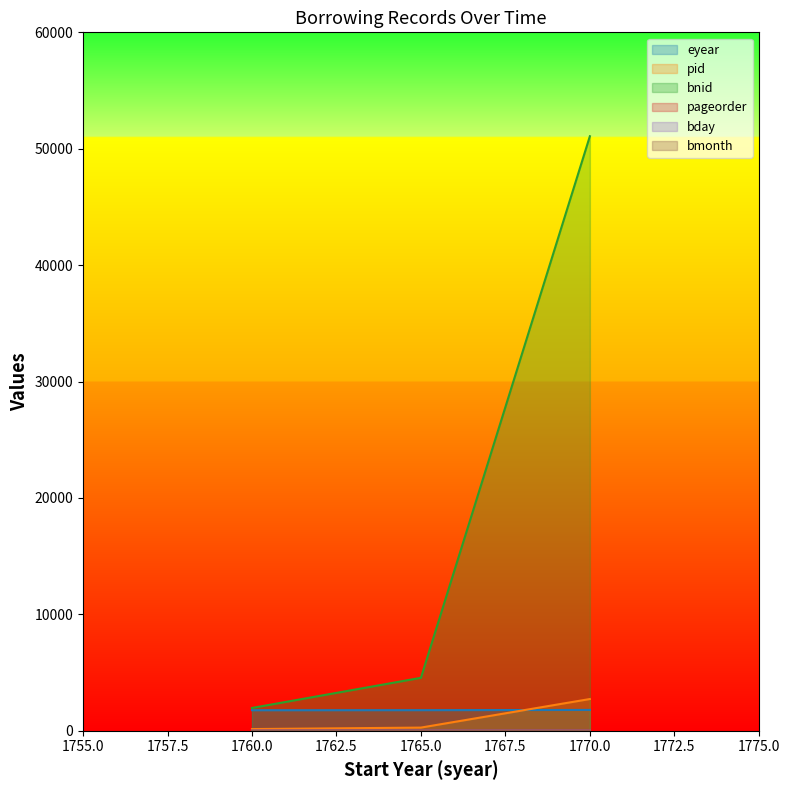

Rank the series by their maximum value, from highest to lowest.

bnid, pid, eyear, bday, pageorder, bmonth